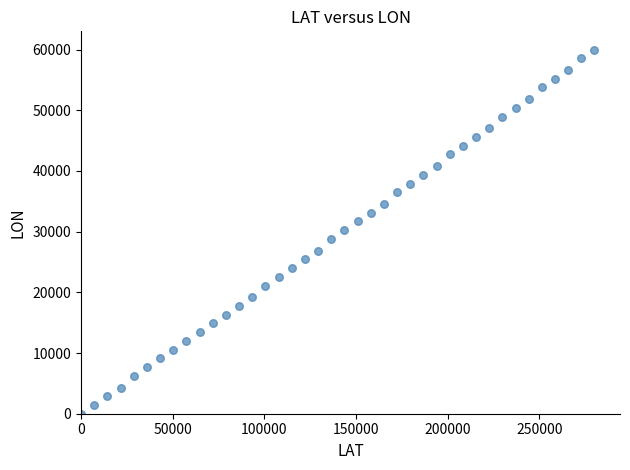

What is the range of X values (max minus min)?

280000.0